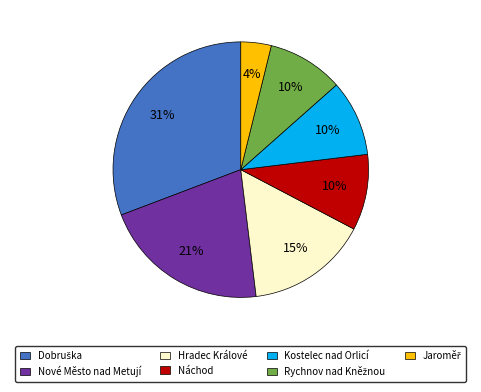

Is it true that Hradec Králové is 23% of the pie?

False